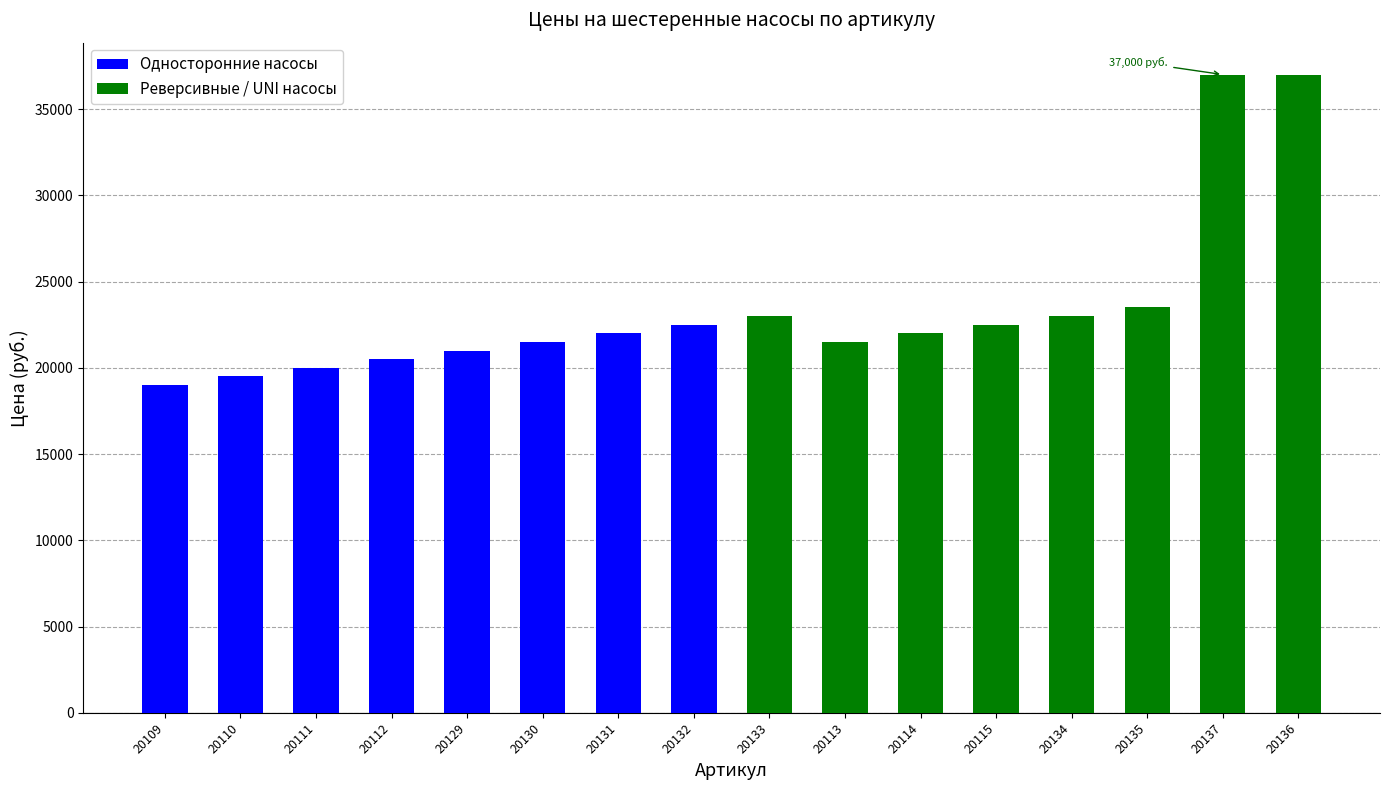

List the series in order of their overall mean, highest first.

Реверсивные / UNI насосы, Односторонние насосы